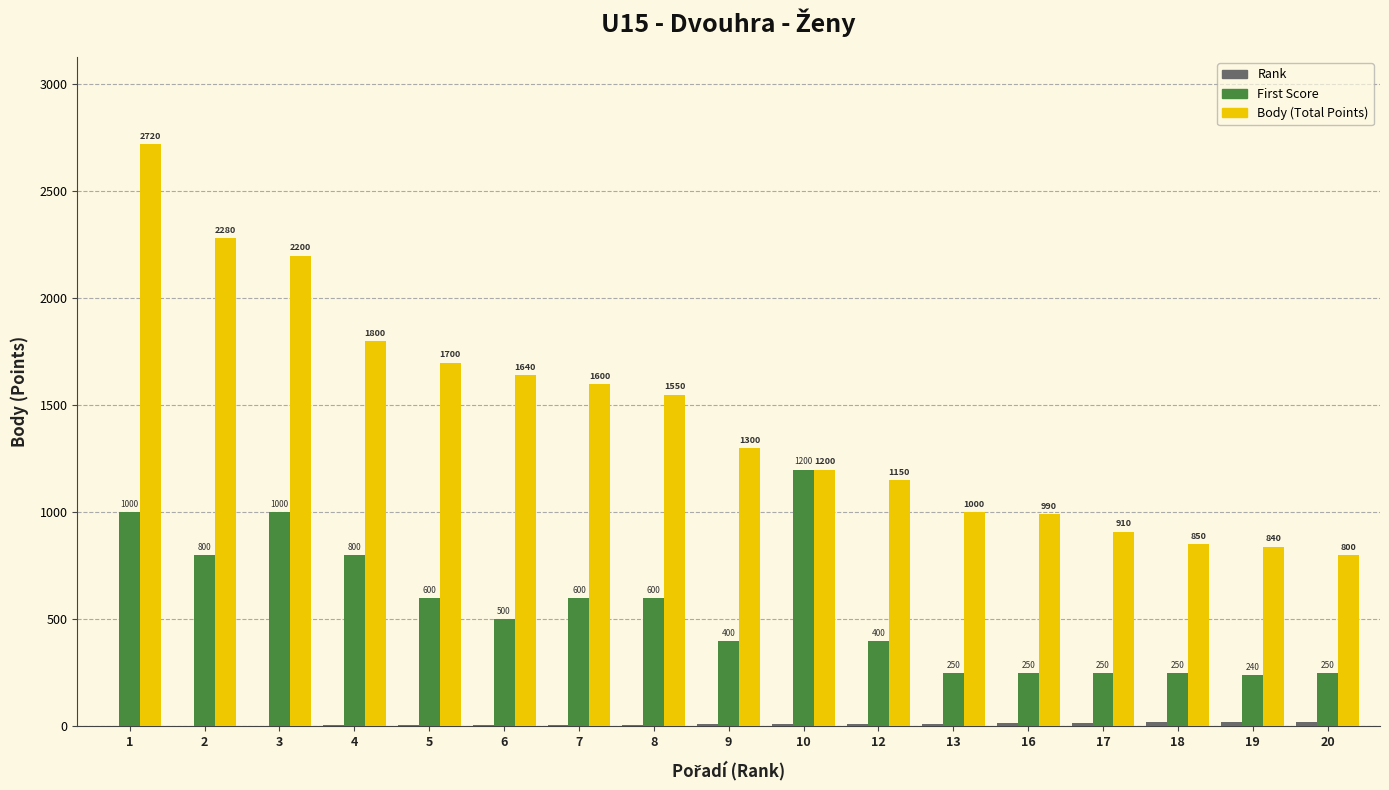

What is the greatest value displayed?

2720